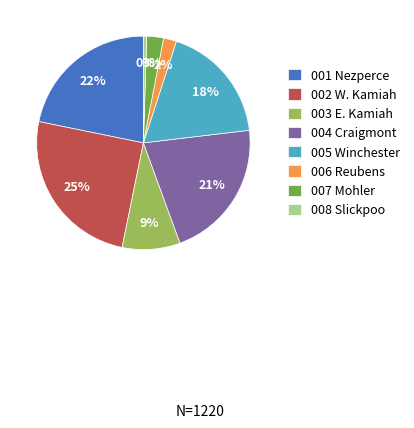

Which slice is the largest?

002 W. Kamiah